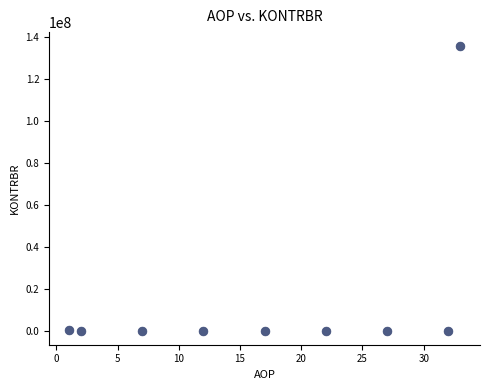

What is the range of Y values (max minus min)?

135367642.5